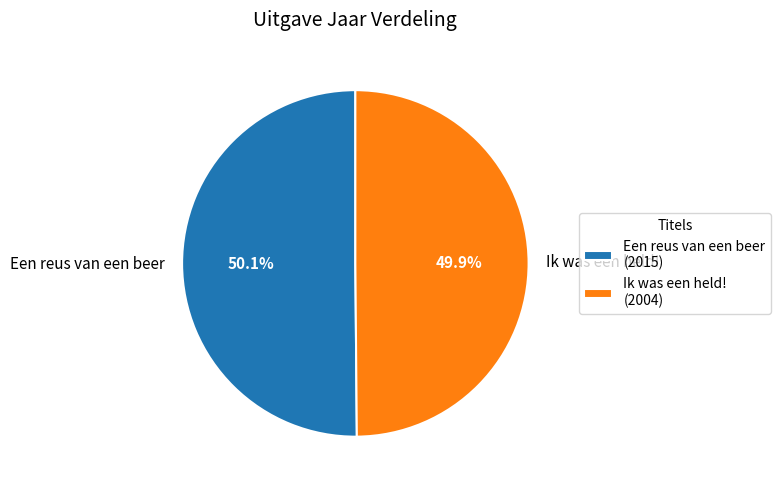

What percentage is NOT represented by Een reus van een beer?

49.9%